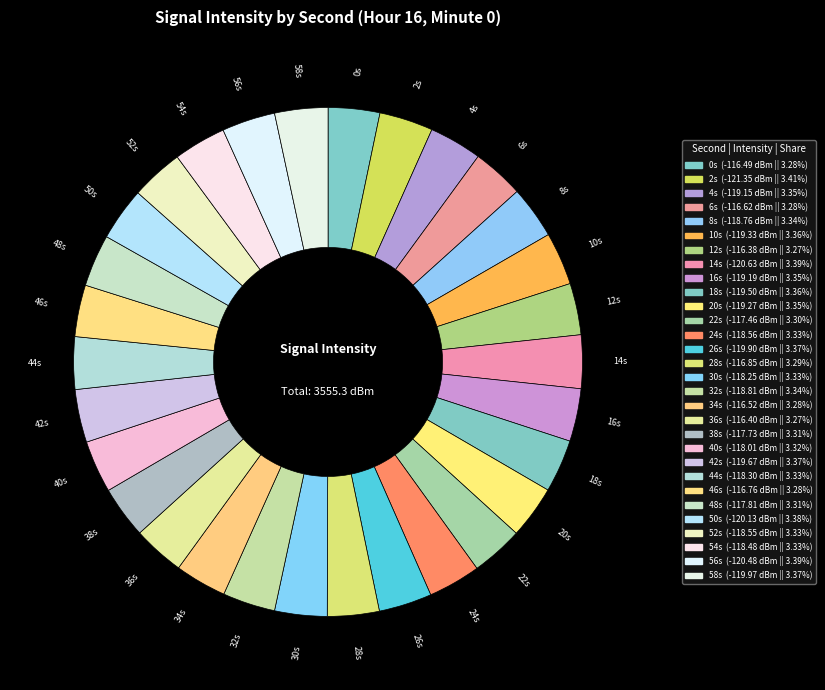

Does any single category account for the majority?

No